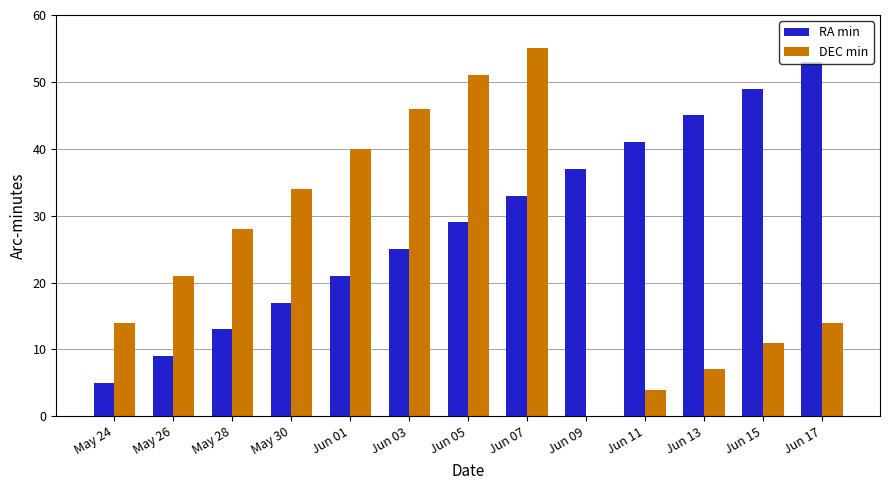

Reading left to right, list all the values displayed in this chart.

RA min: May 24=5	May 26=9	May 28=13	May 30=17	Jun 01=21	Jun 03=25	Jun 05=29	Jun 07=33	Jun 09=37	Jun 11=41	Jun 13=45	Jun 15=49	Jun 17=53
DEC min: May 24=14	May 26=21	May 28=28	May 30=34	Jun 01=40	Jun 03=46	Jun 05=51	Jun 07=55	Jun 09=0	Jun 11=4	Jun 13=7	Jun 15=11	Jun 17=14